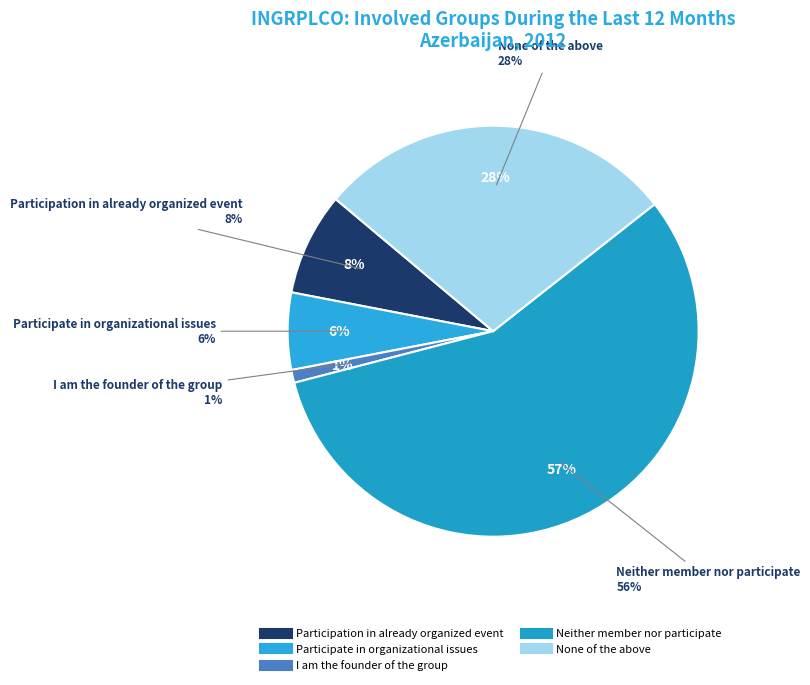

Is there any slice that represents more than half of the pie?

Yes